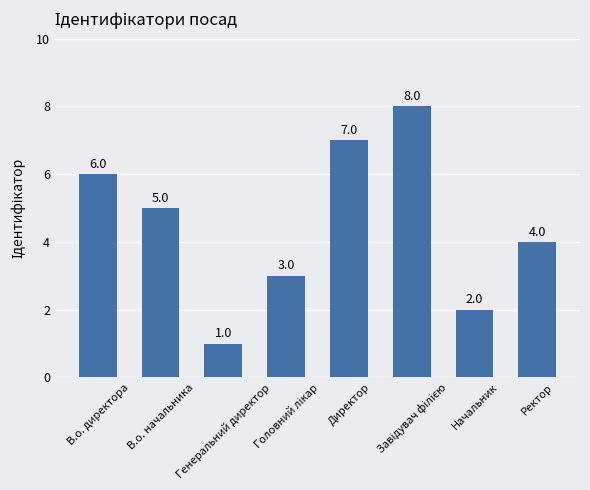

What is the value of the 4th bar from the left?

3